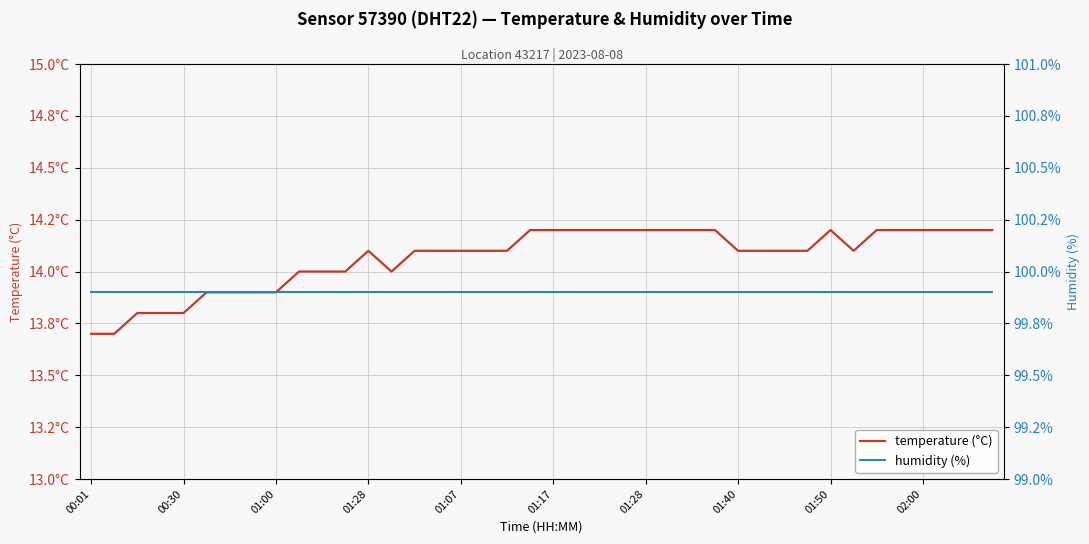

True or false: temperature (°C) and humidity (%) intersect in this chart.

False